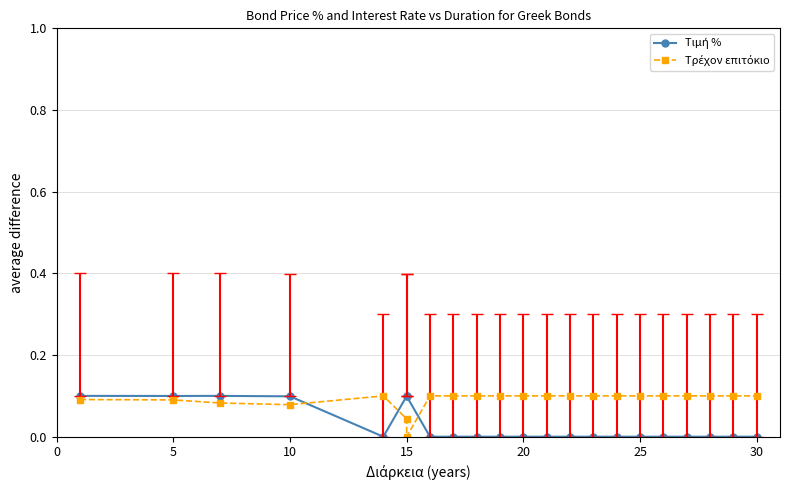

After their last crossing, which series has the higher values: Τιμή % or Τρέχον επιτόκιο?

Τρέχον επιτόκιο